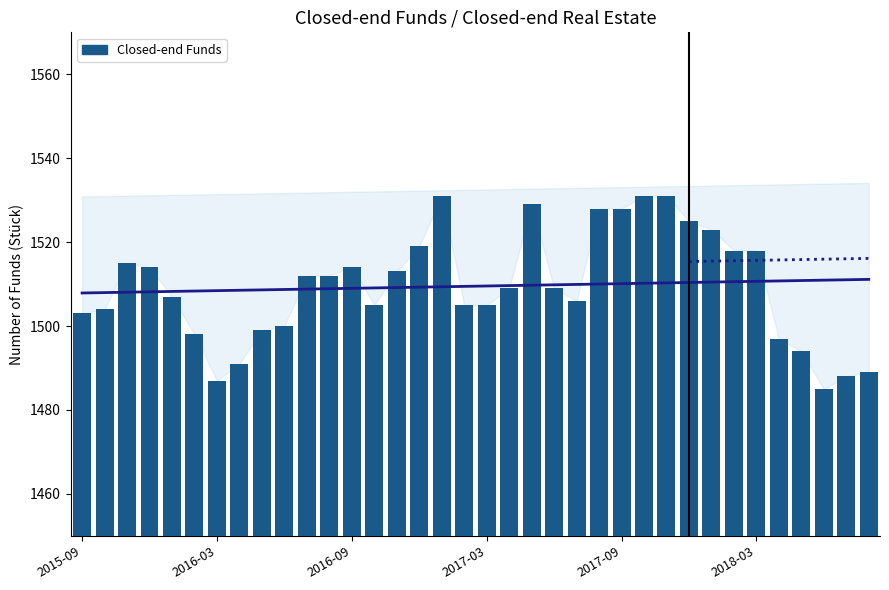

Which category has the lowest value across all series?

33